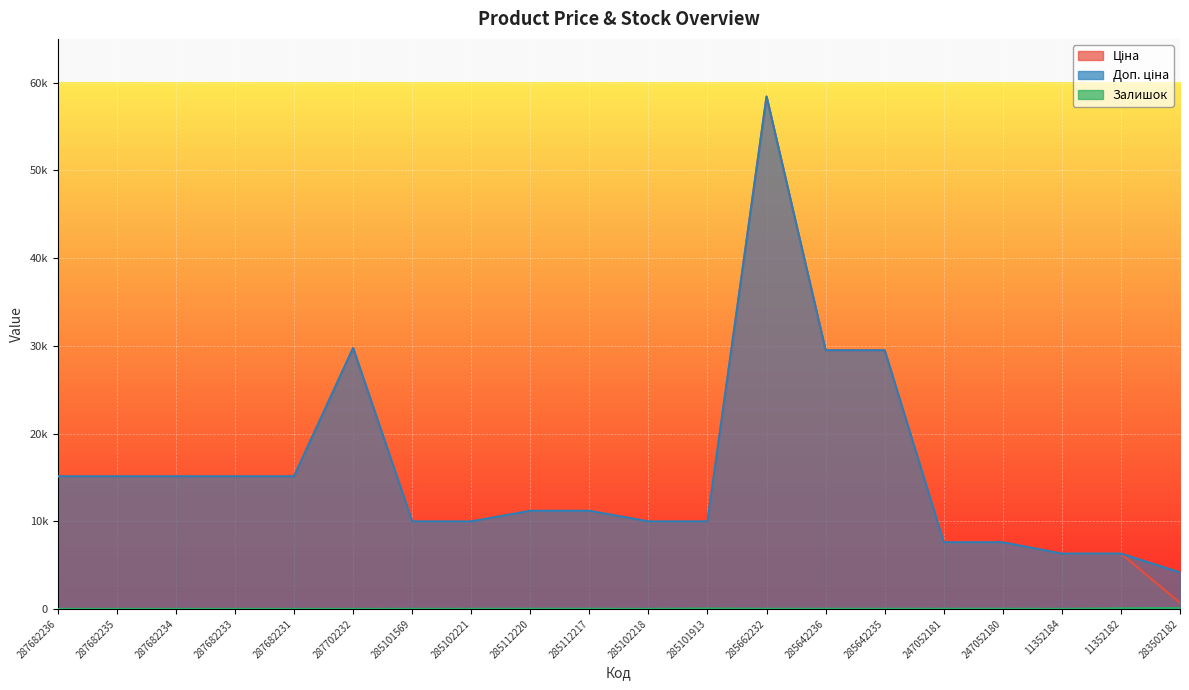

What is the value of the Доп. ціна point at the 1st from the left?

15120.0